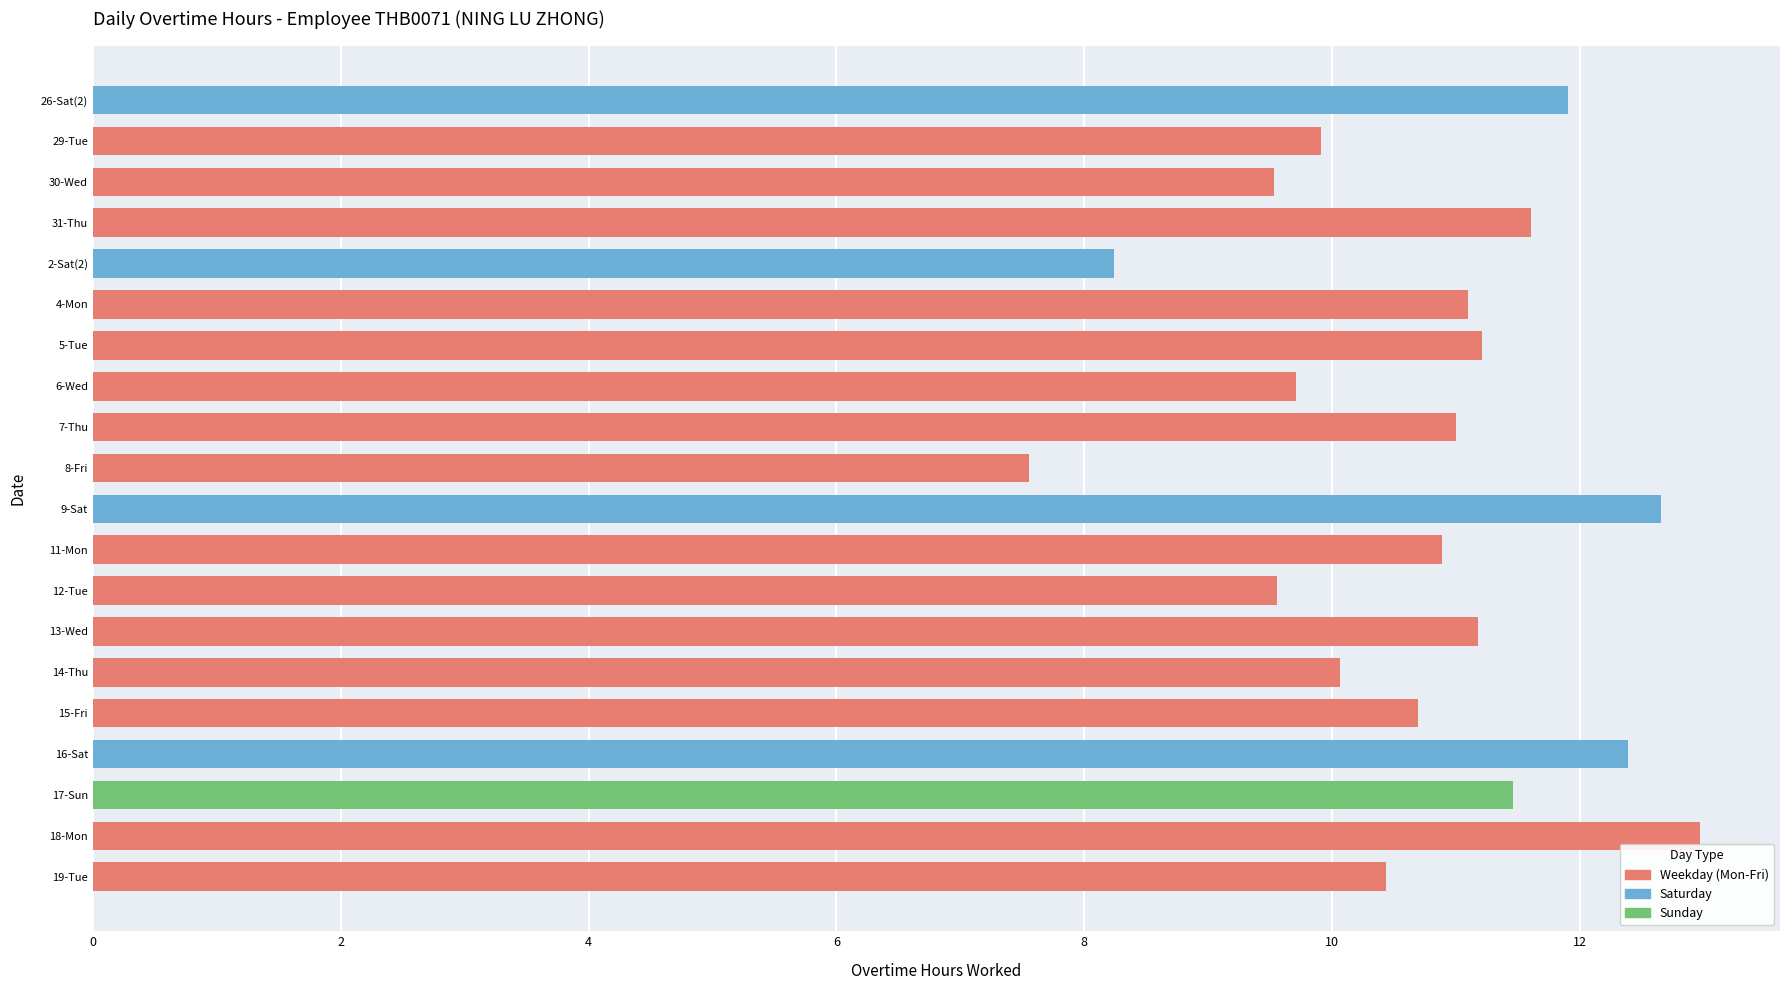

What is the difference between the maximum and minimum values?

5.4